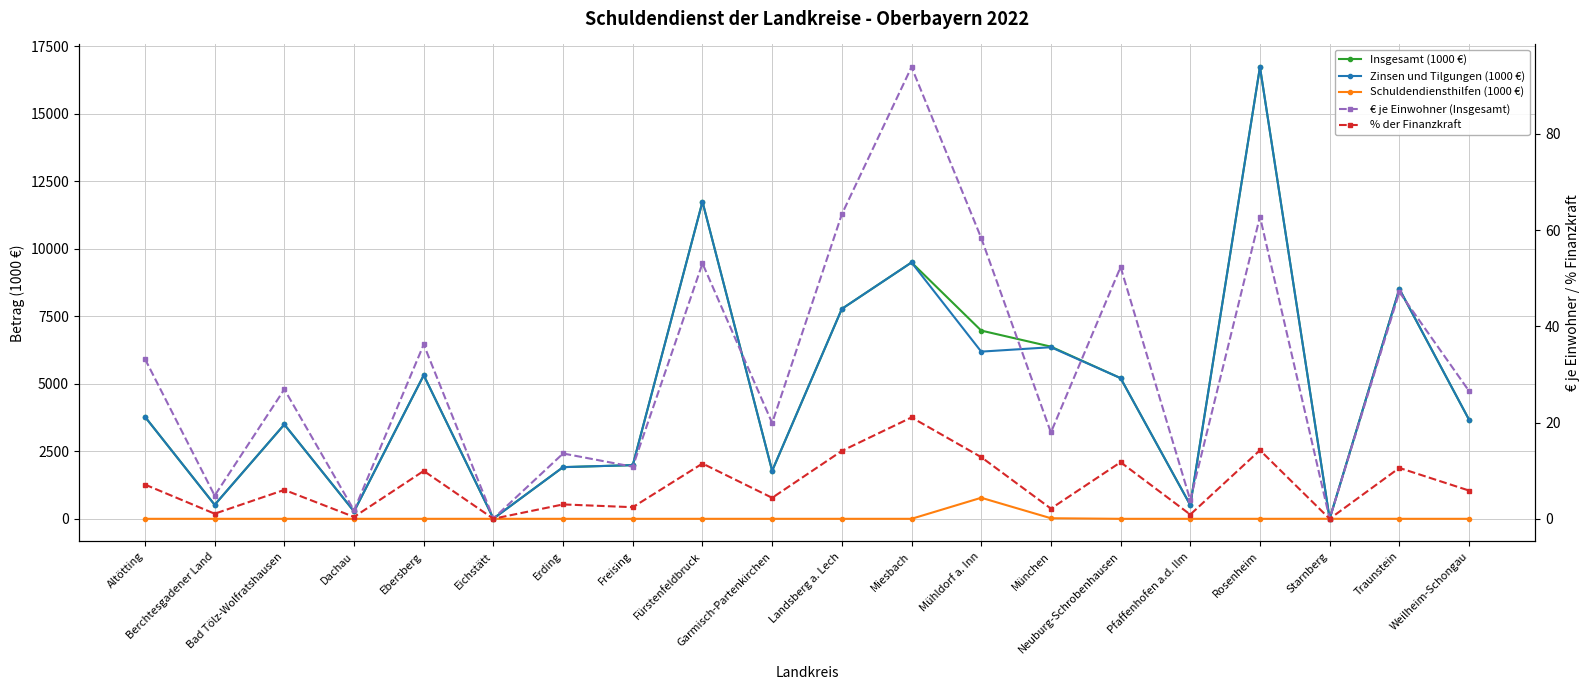

Between which two adjacent categories do € je Einwohner (Insgesamt) and Zinsen und Tilgungen (1000 €) first intersect?

Rosenheim and Starnberg